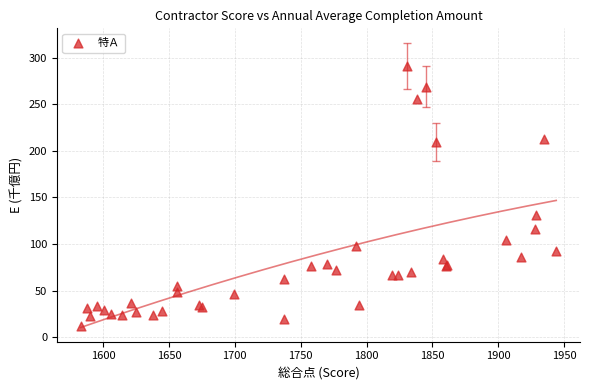

What Y value in the scatter plot is closest to 151?

131.0